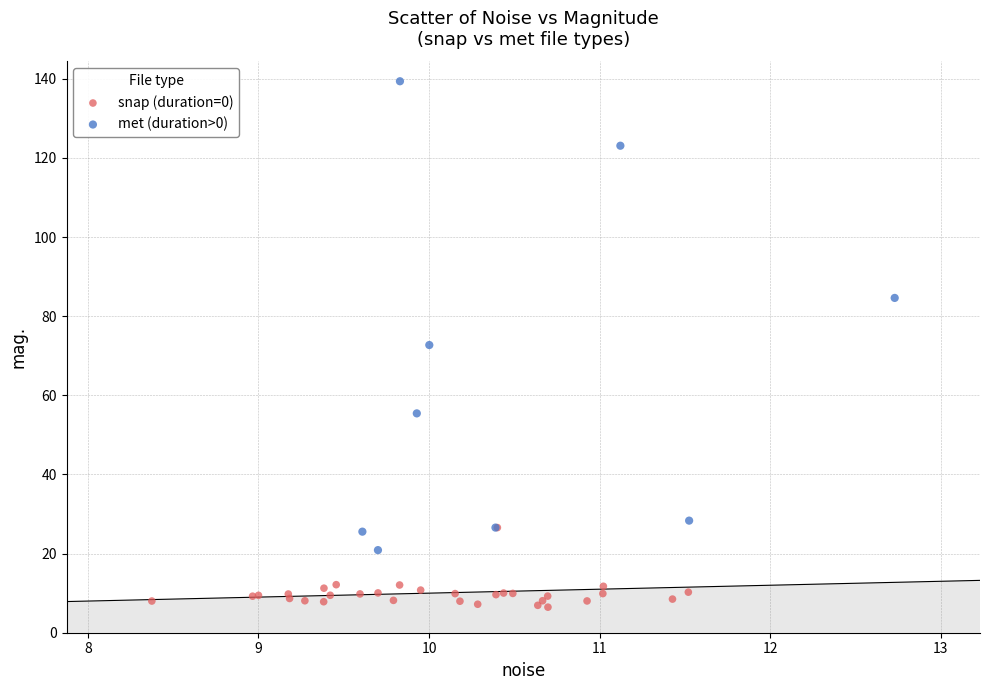

Which series has the largest Y range (max minus min)?

met (duration>0)